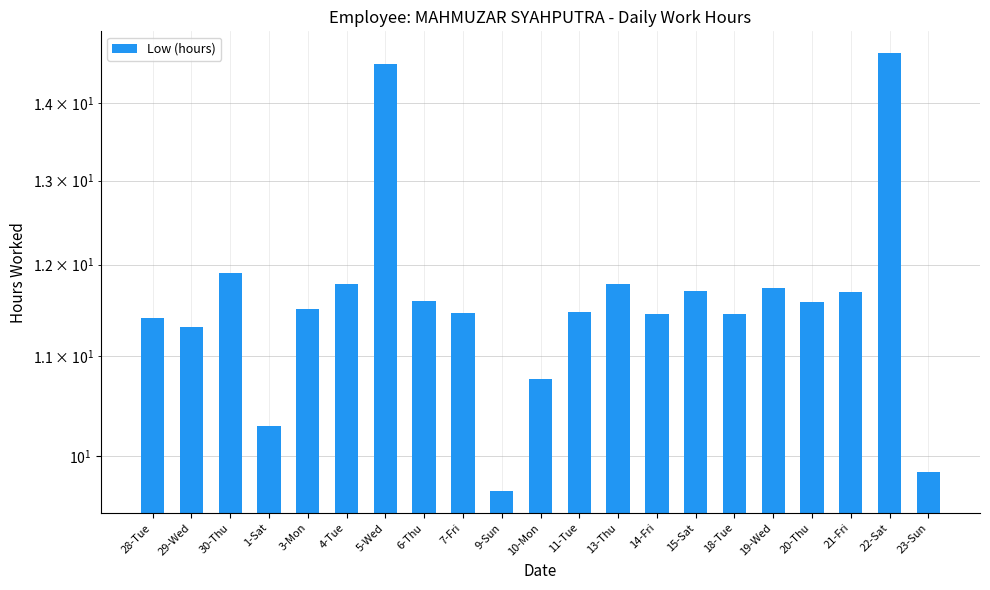

Approximately how many times larger is the value at 21-Fri compared to 14-Fri?

1.0